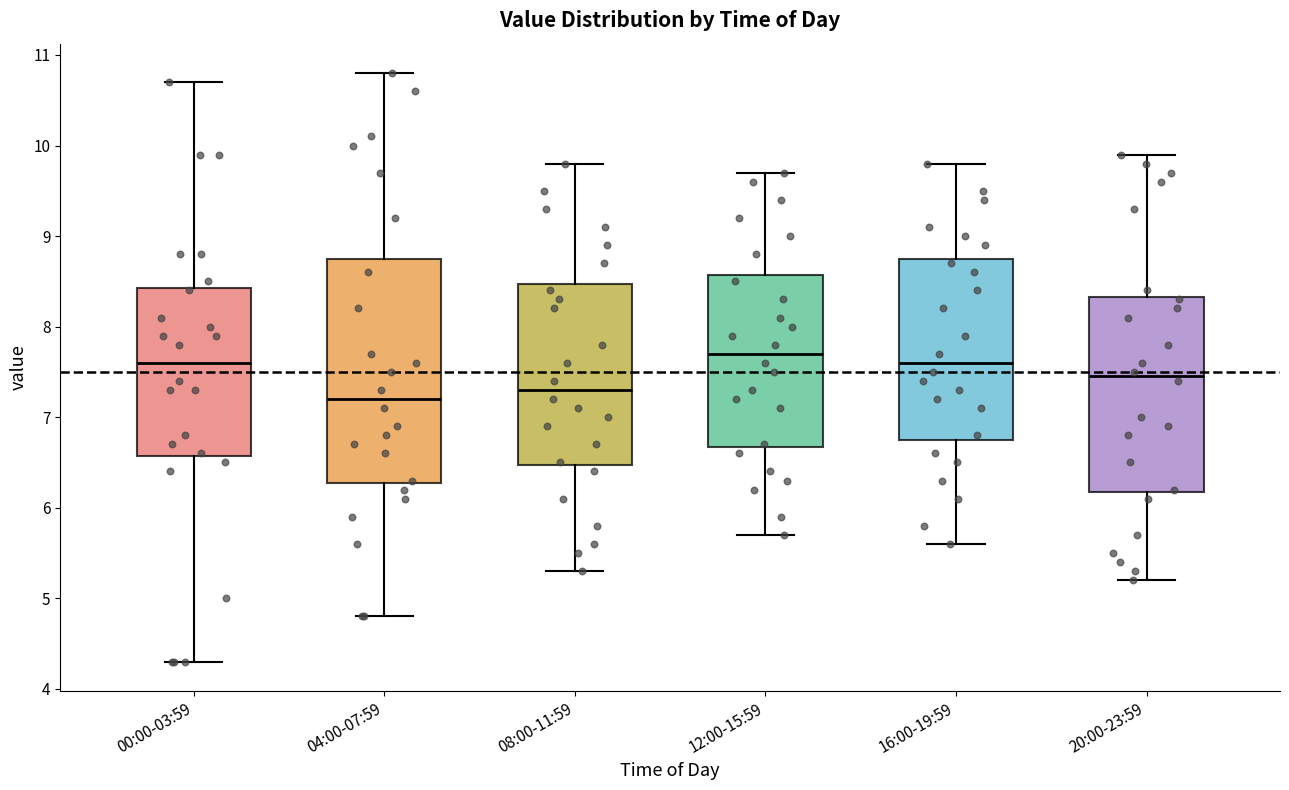

Where does the upper whisker of the box for 08:00-11:59 end on the y-axis? The values are not printed on the chart, so give them approximately, as read against the axis.

9.8